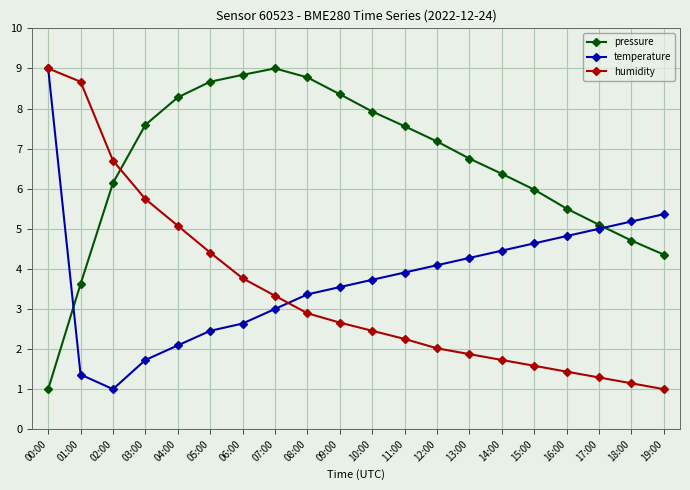

Which series ends up on top after the final intersection of pressure and humidity?

pressure